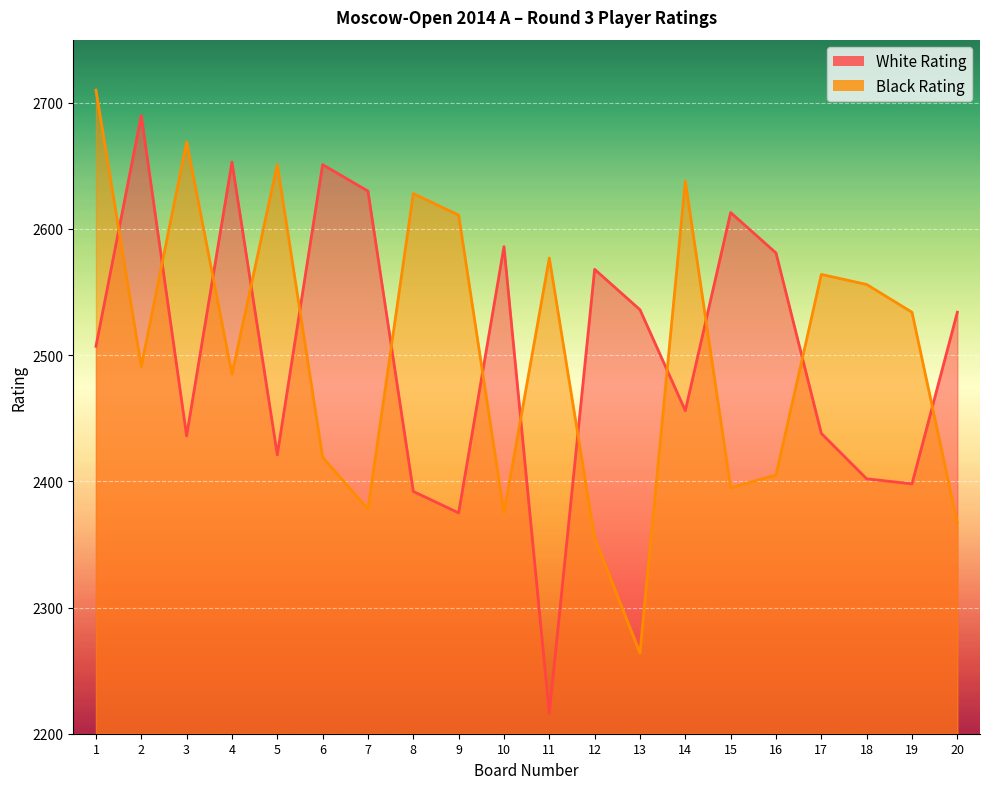

Rank the series at 19 from lowest to highest value.

White Rating, Black Rating